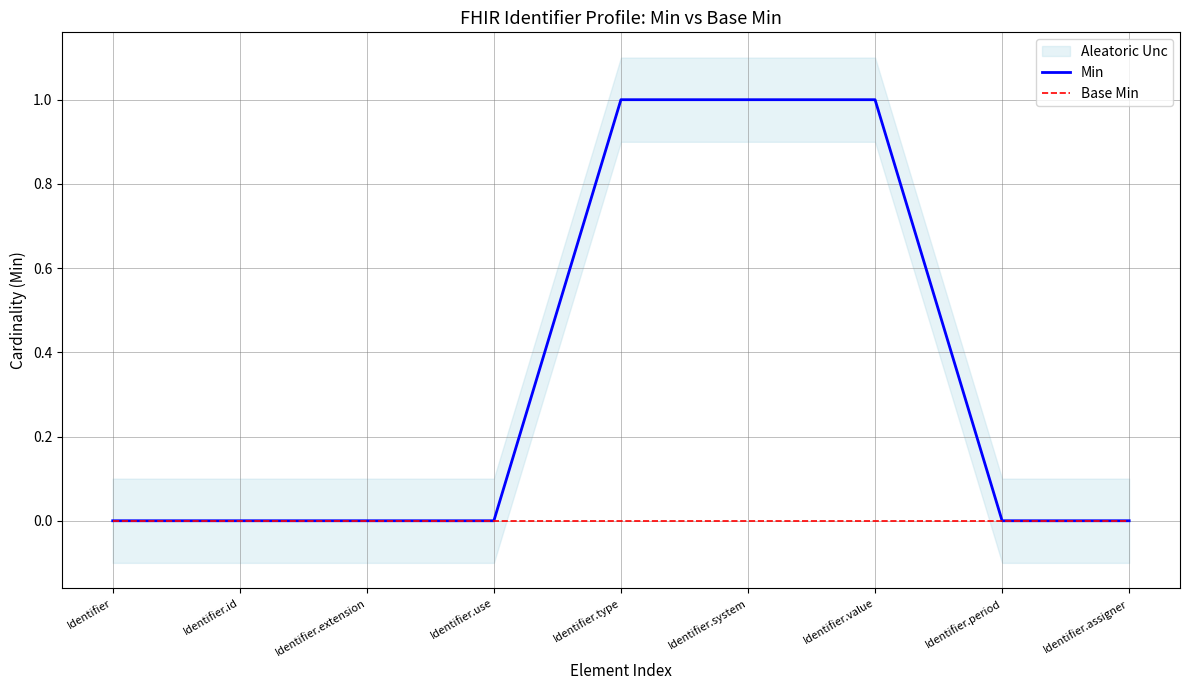

What is the difference between the maximum and minimum values in the Min series?

1